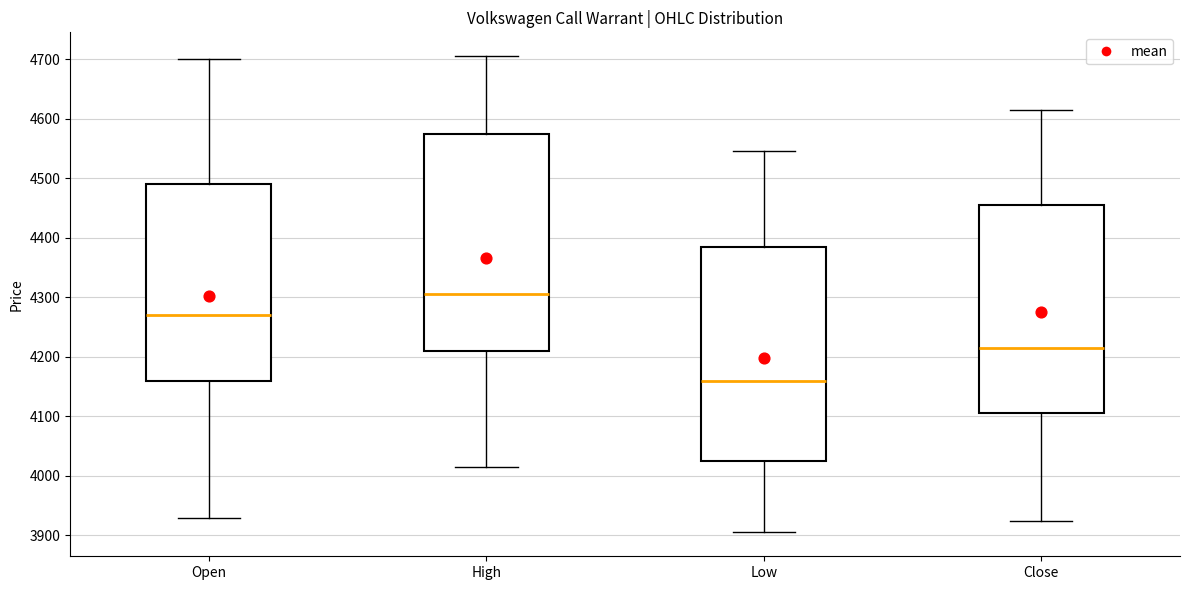

Which box has the lowest median line?

Low